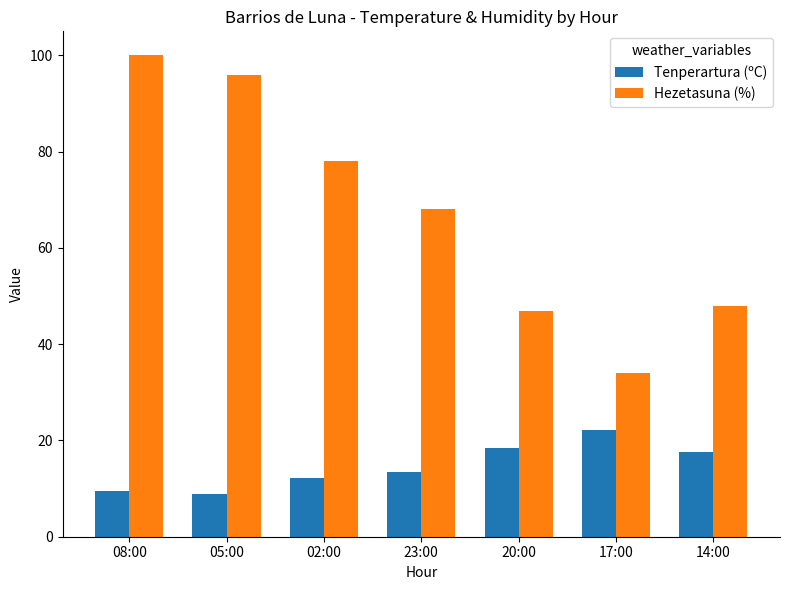

Rank the series by their maximum value, from highest to lowest.

Hezetasuna (%), Tenperartura (ºC)